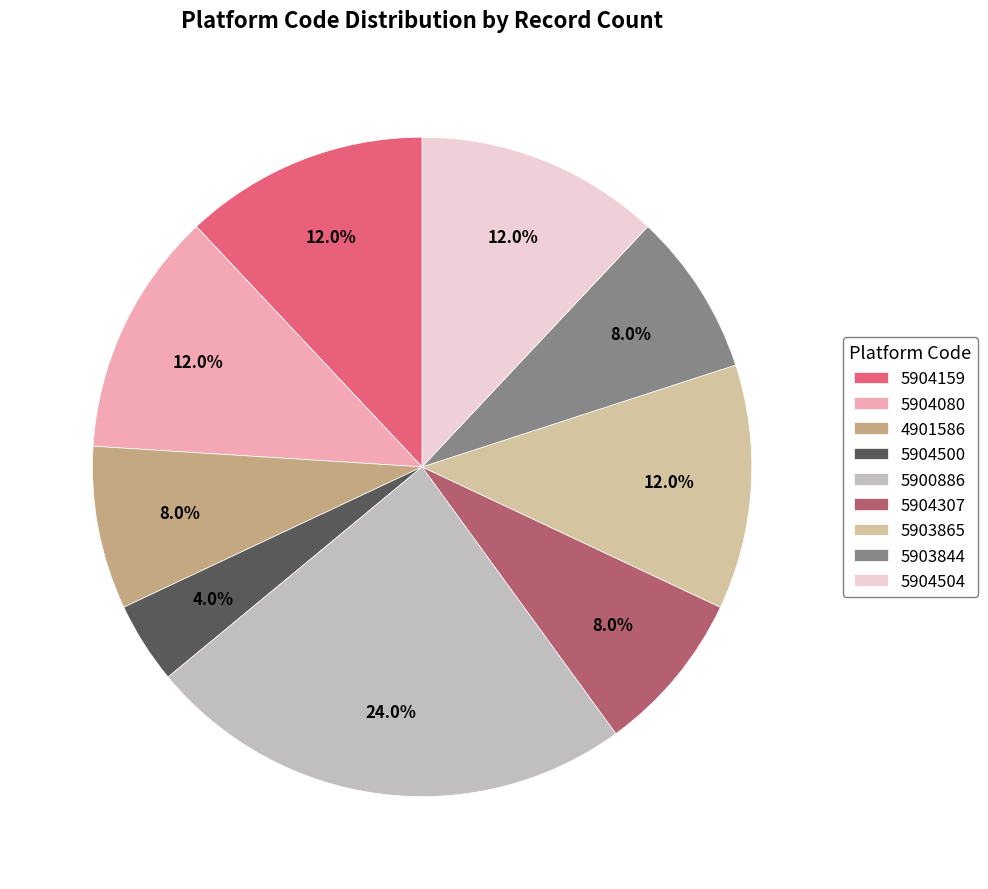

Rank the categories by value from highest to lowest.

5900886, 5904159, 5904080, 5903865, 5904504, 4901586, 5904307, 5903844, 5904500